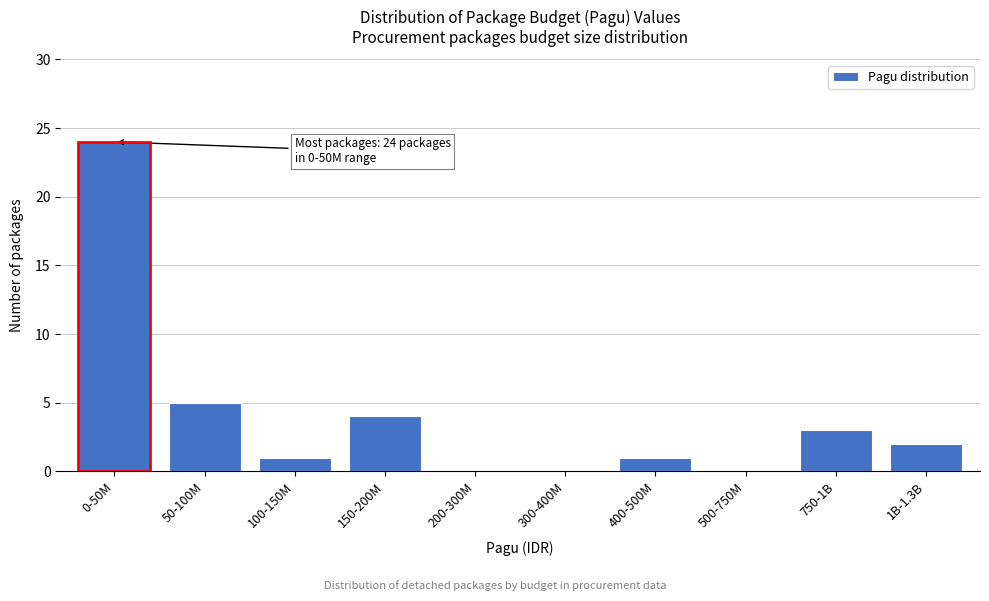

Reading left to right, transcribe all the data shown in this chart.

0-50M=24	50-100M=5	100-150M=1	150-200M=4	200-300M=0	300-400M=0	400-500M=1	500-750M=0	750-1B=3	1B-1.3B=2